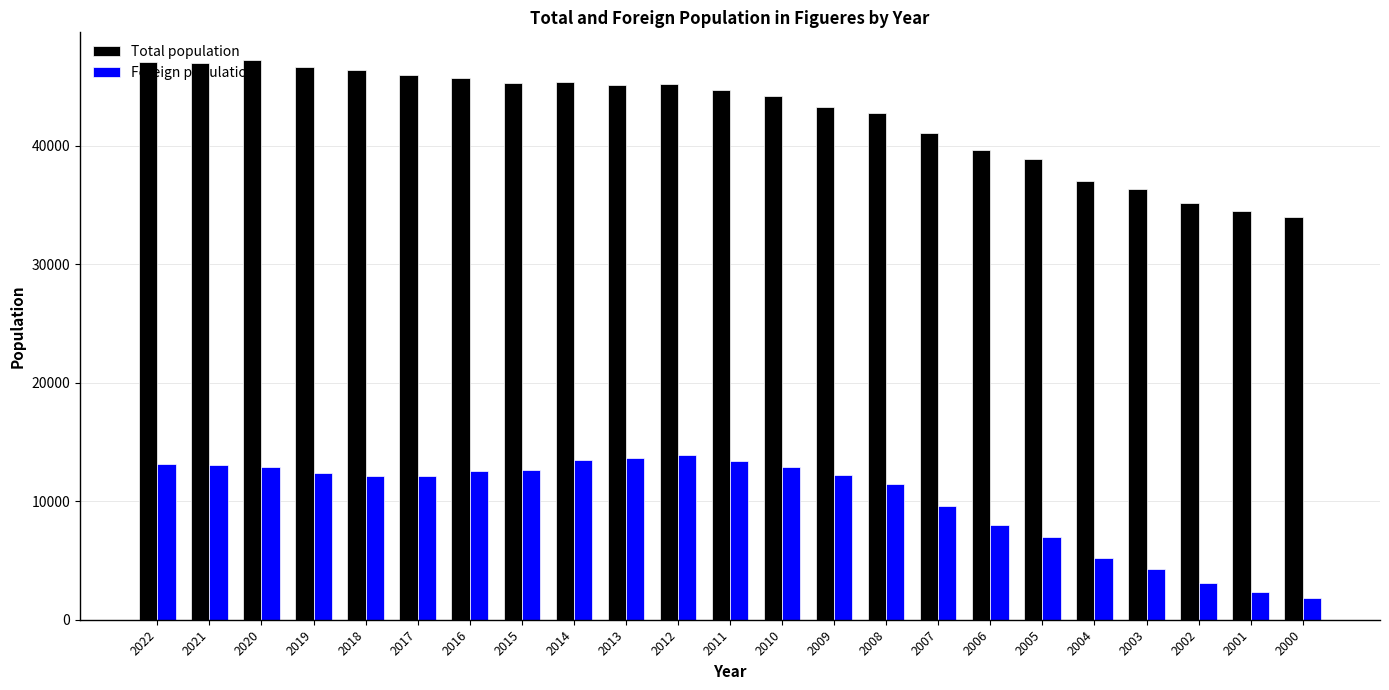

How many bars are there in each group?

2